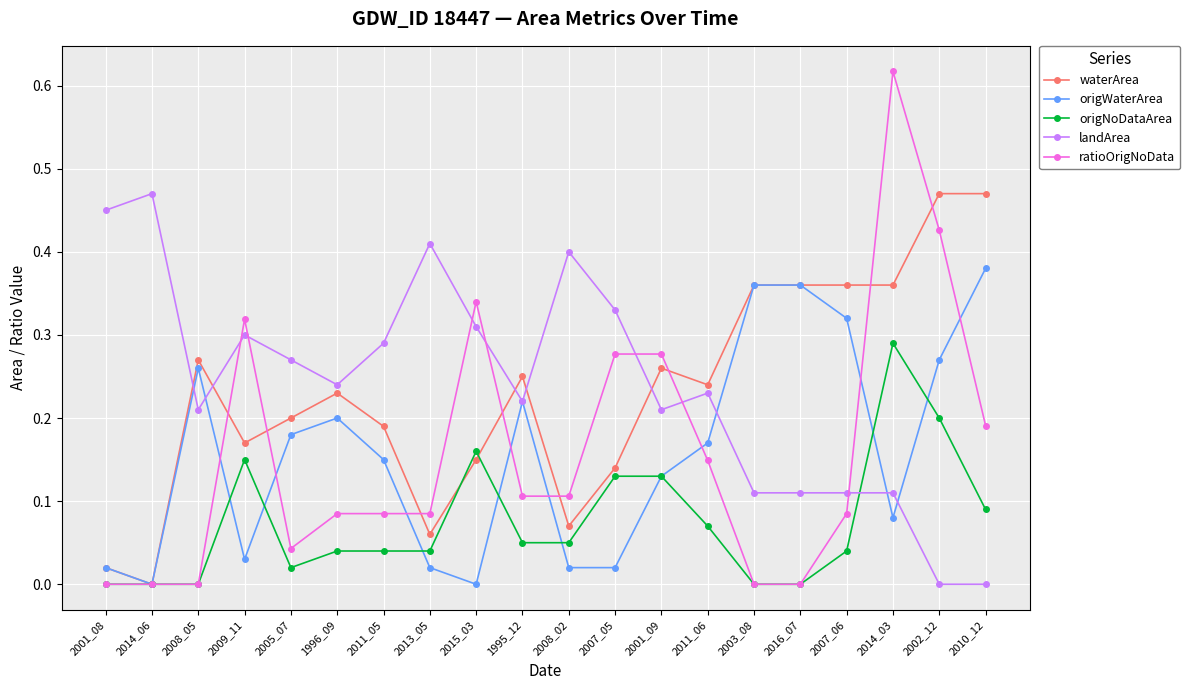

True or false: waterArea has more than 2 interior local peaks.

True